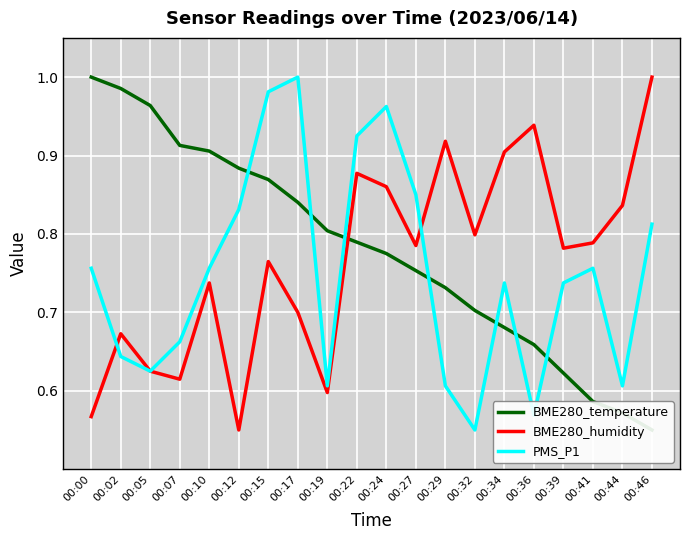

At which category does BME280_humidity reach its first local peak?

00:02